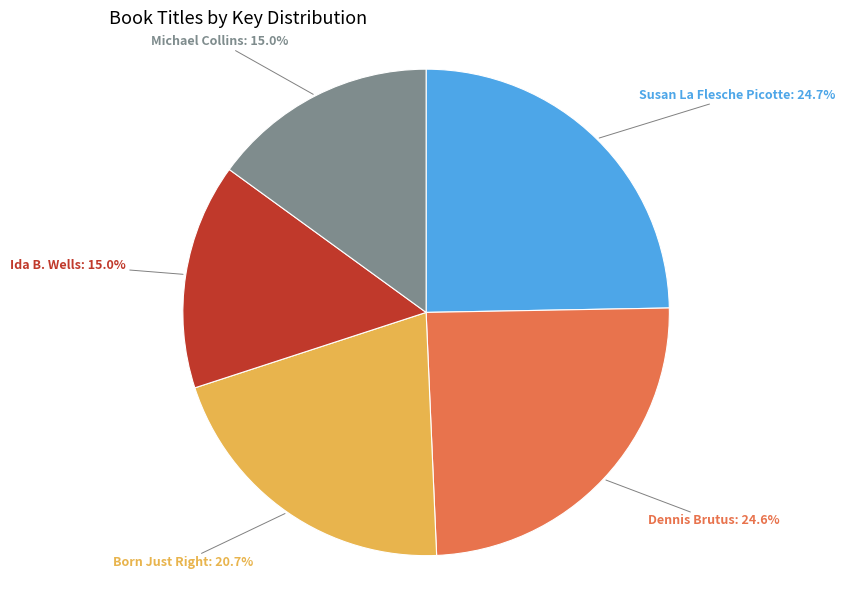

Is there a majority slice in this chart?

No